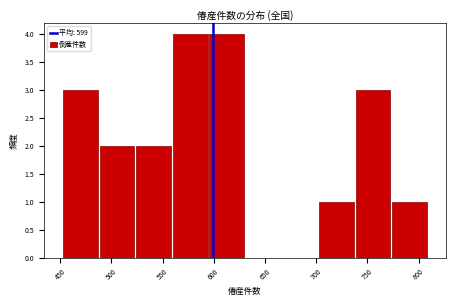

What is the height of the bar covering 560 to 595 on the x-axis? Neither the bar edges nor the heights are printed on the chart, so give them approximately, as read against the axes.

4